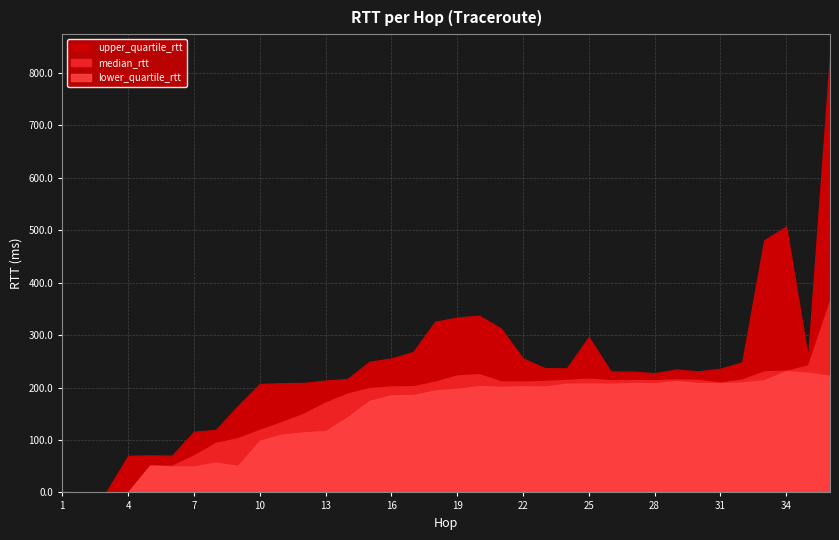

How many categories are shown in the chart?

36